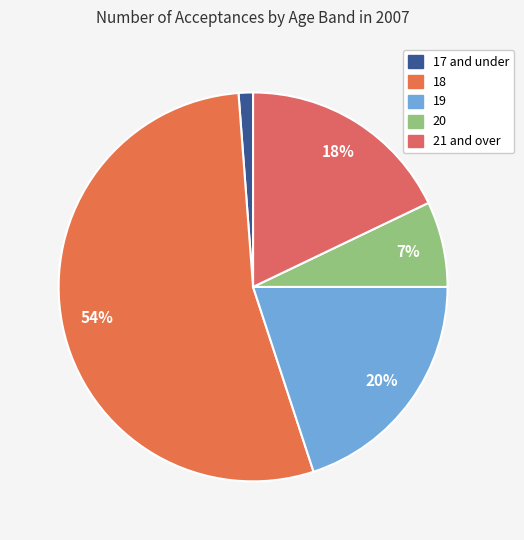

Is there any slice that represents more than half of the pie?

Yes